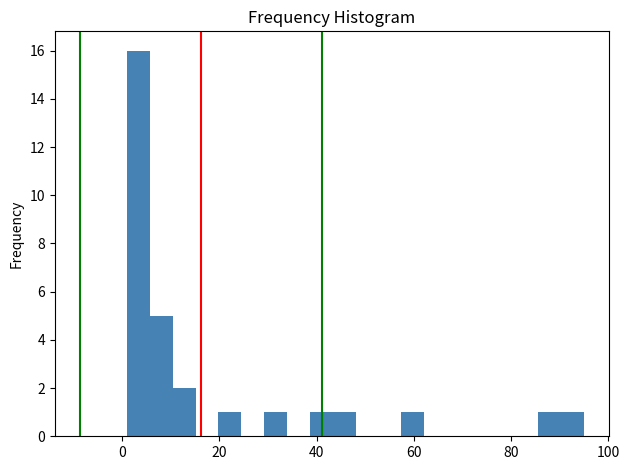

Around what value on the x-axis is the tallest bar? Give the approximate position of its centre, as read against the axis.

4